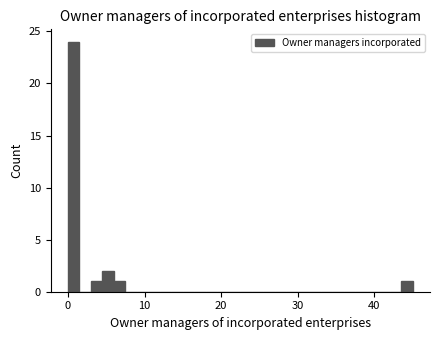

Read against the x-axis, roughly where is the centre of the tallest bar?

1